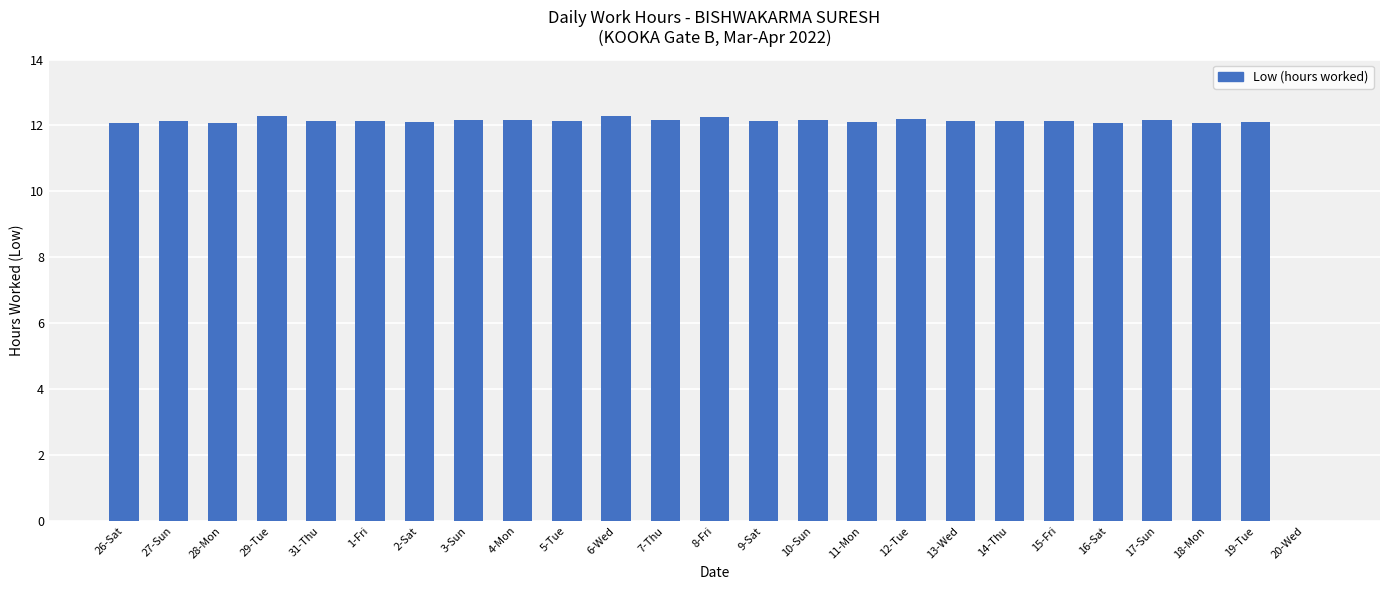

What is the maximum value shown in the chart?

12.3